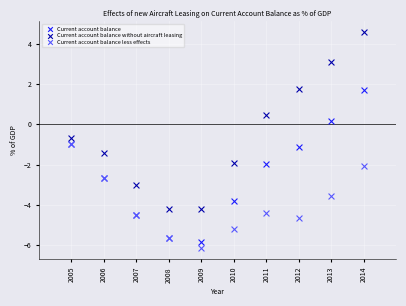

In the Current account balance without aircraft leasing series, what Y value is closest to 0?

0.5